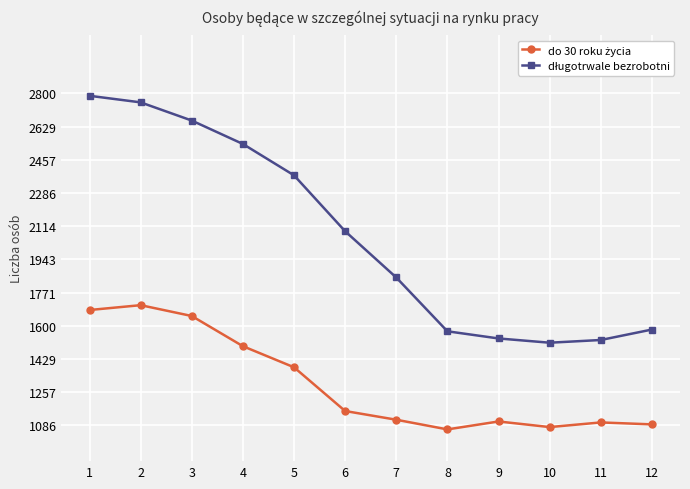

How many data points does each series have?

12